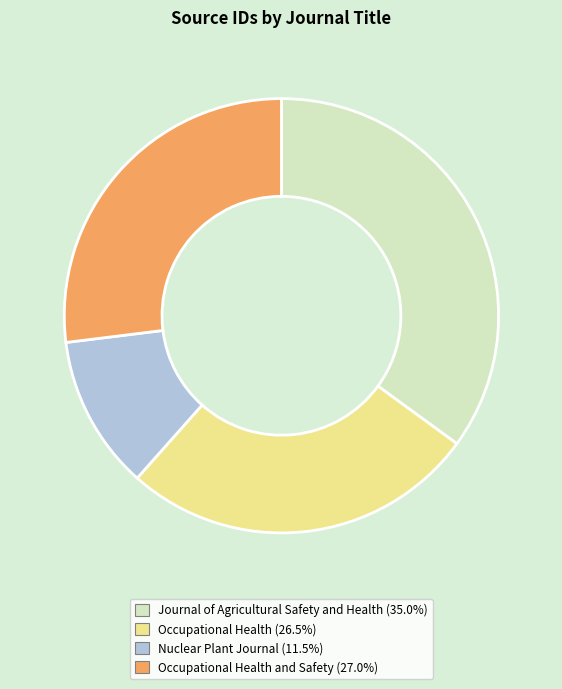

Does any single category account for the majority?

No